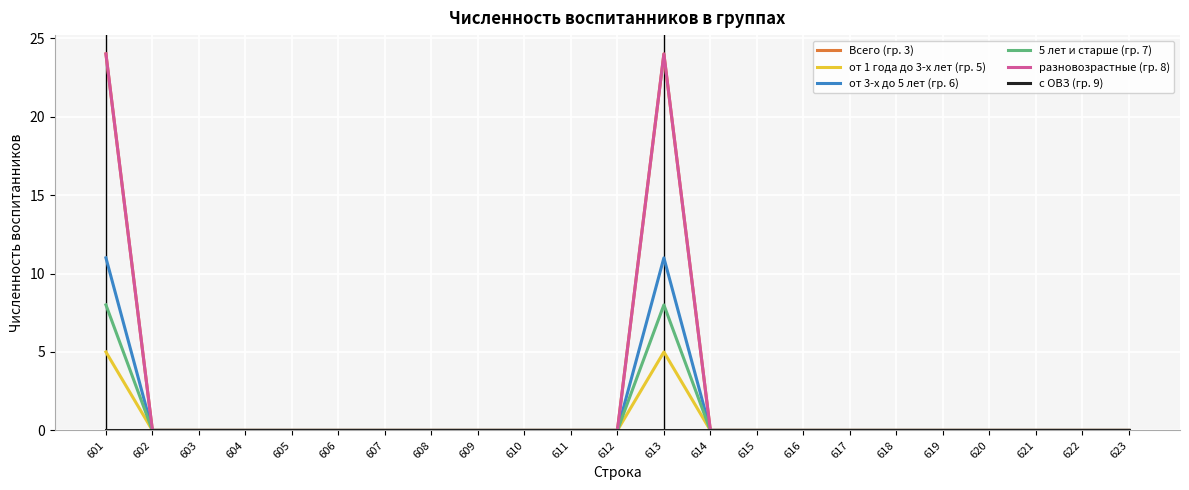

Between 606 and 619, which is larger?

606